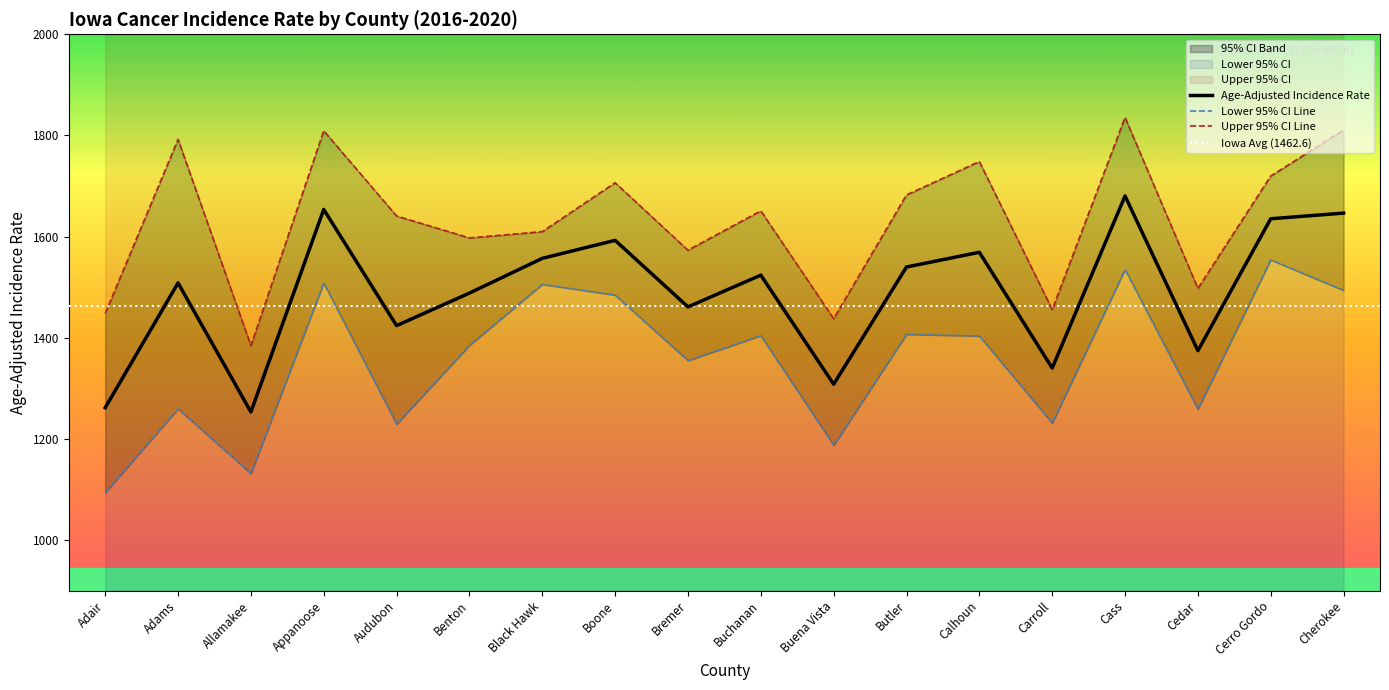

At which label is Age-Adjusted Incidence Rate closest to 1466?

Bremer